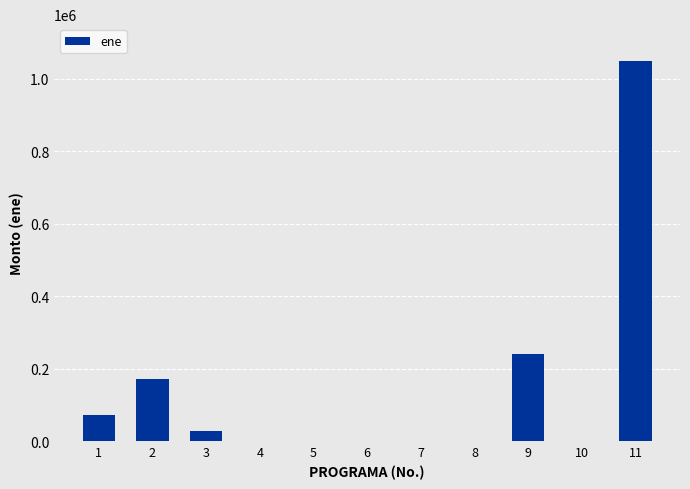

Reading left to right, what are all the values shown in this chart?

1=71033.6	2=172136.6	3=28487.2	4=0.0	5=0.0	6=0.0	7=0.0	8=0.0	9=239716.1	10=0.0	11=1047782.7